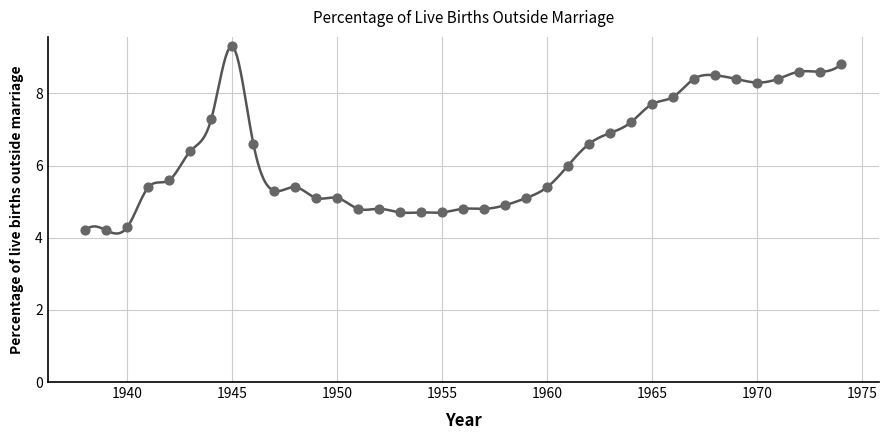

What is the range of X values (max minus min)?

36.0